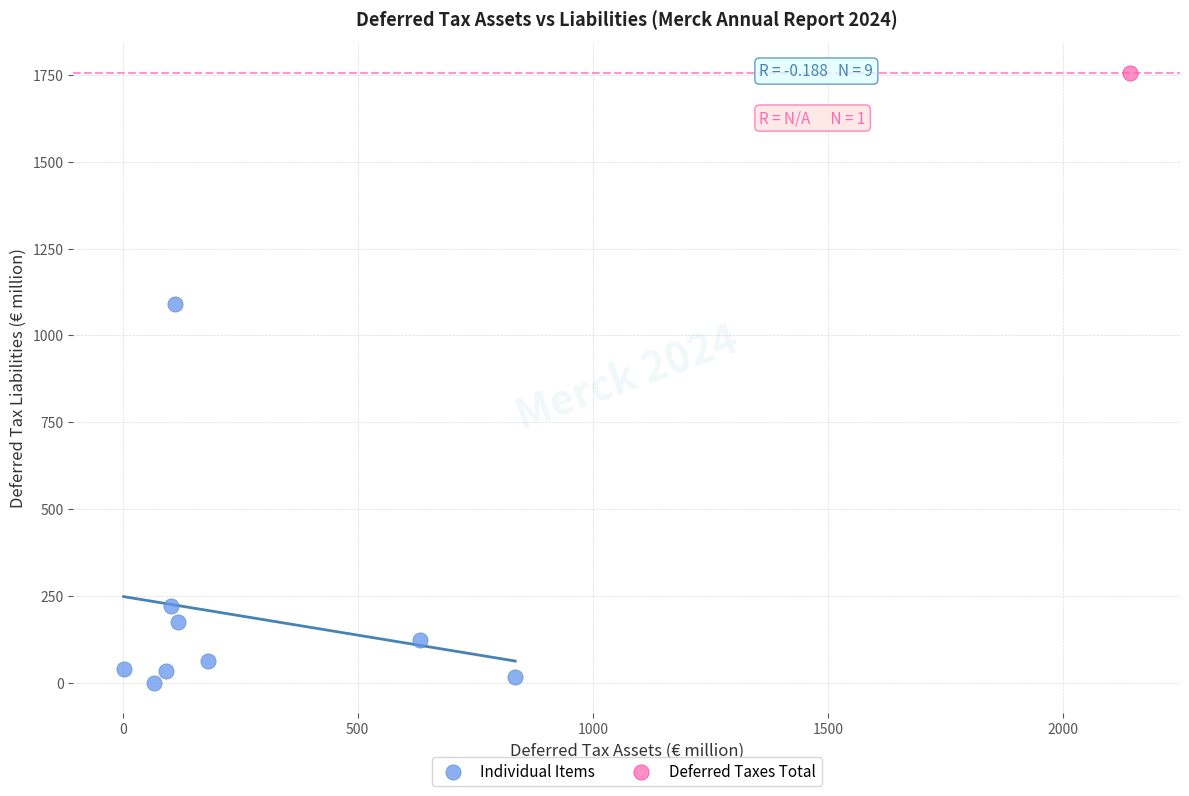

What are all the series names shown in the legend?

Individual Items, Deferred Taxes Total